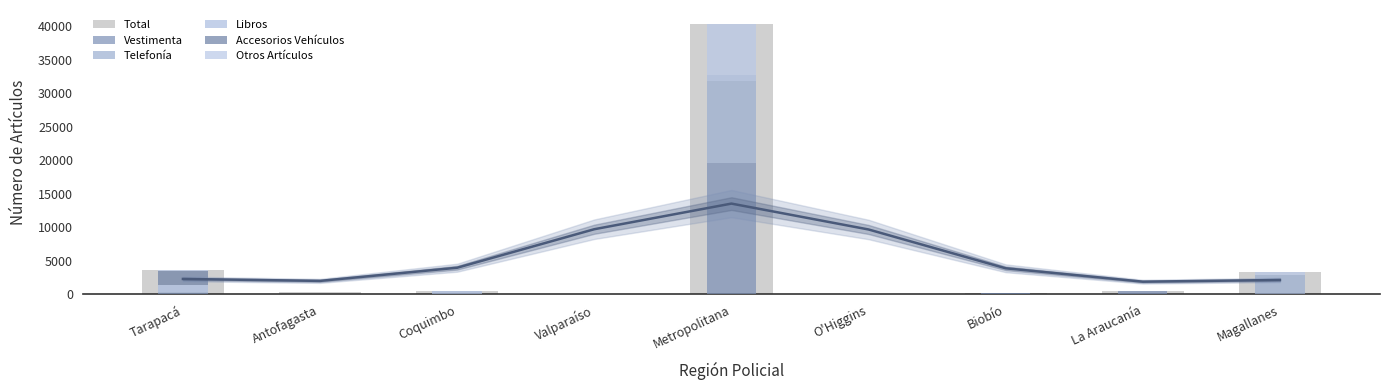

What is the maximum value for Otros Artículos?

7597